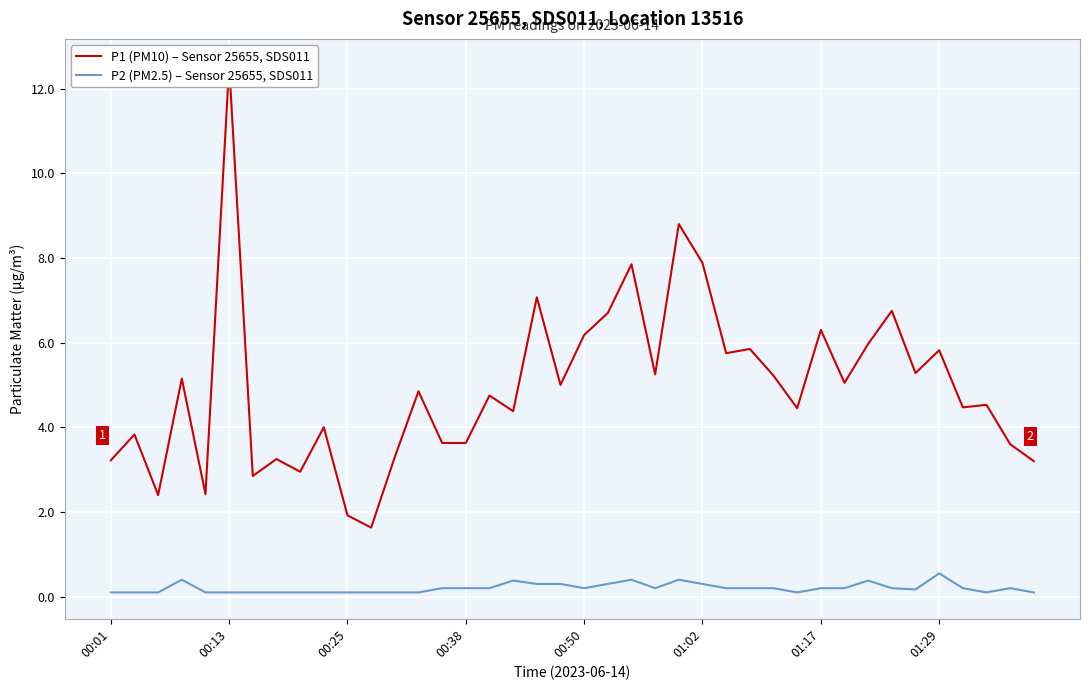

True or false: P1 (PM10) – Sensor 25655, SDS011 and P2 (PM2.5) – Sensor 25655, SDS011 intersect in this chart.

False